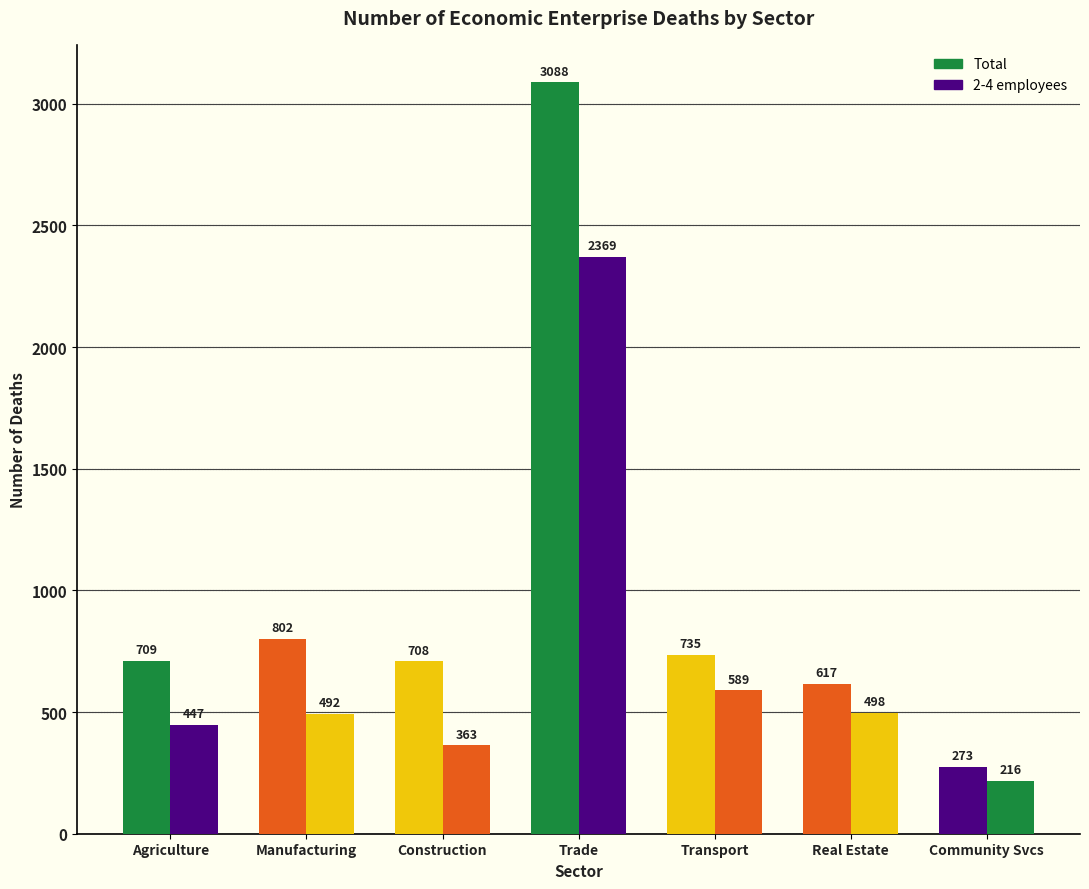

Reading left to right, extract all data points from this chart.

Total: Agriculture=709	Manufacturing=802	Construction=708	Trade=3088	Transport=735	Real Estate=617	Community Svcs=273
2-4 employees: Agriculture=447	Manufacturing=492	Construction=363	Trade=2369	Transport=589	Real Estate=498	Community Svcs=216